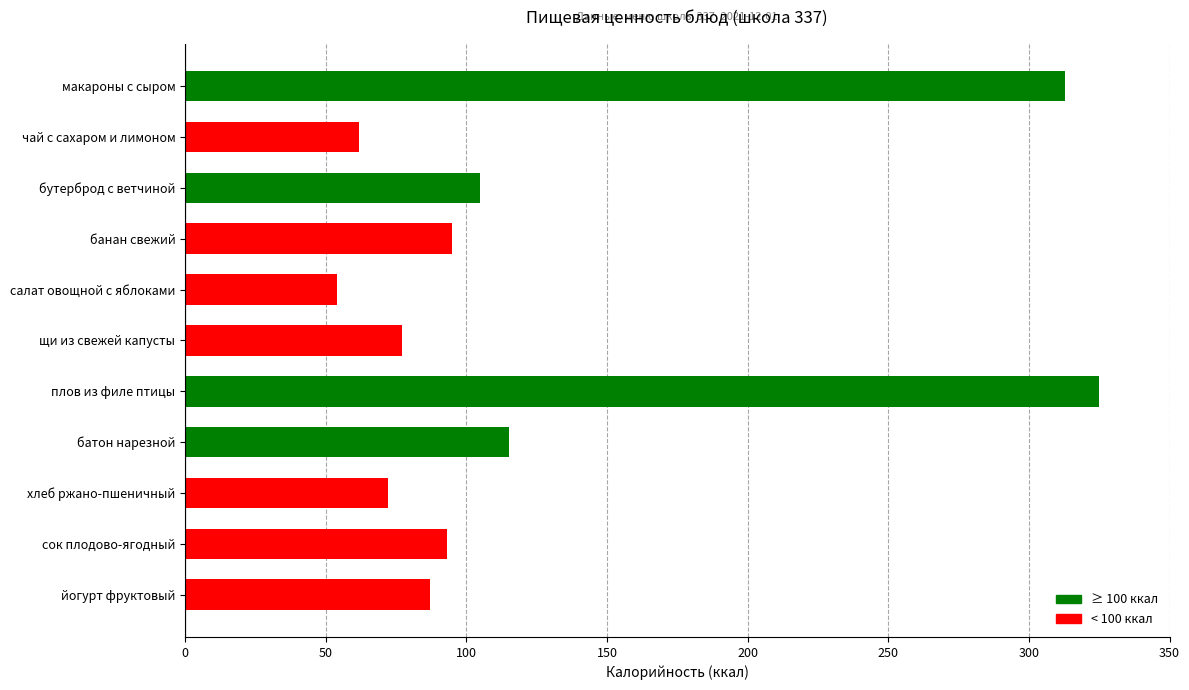

What is the ratio of the value at сок плодово-ягодный to the value at щи из свежей капусты?

1.2